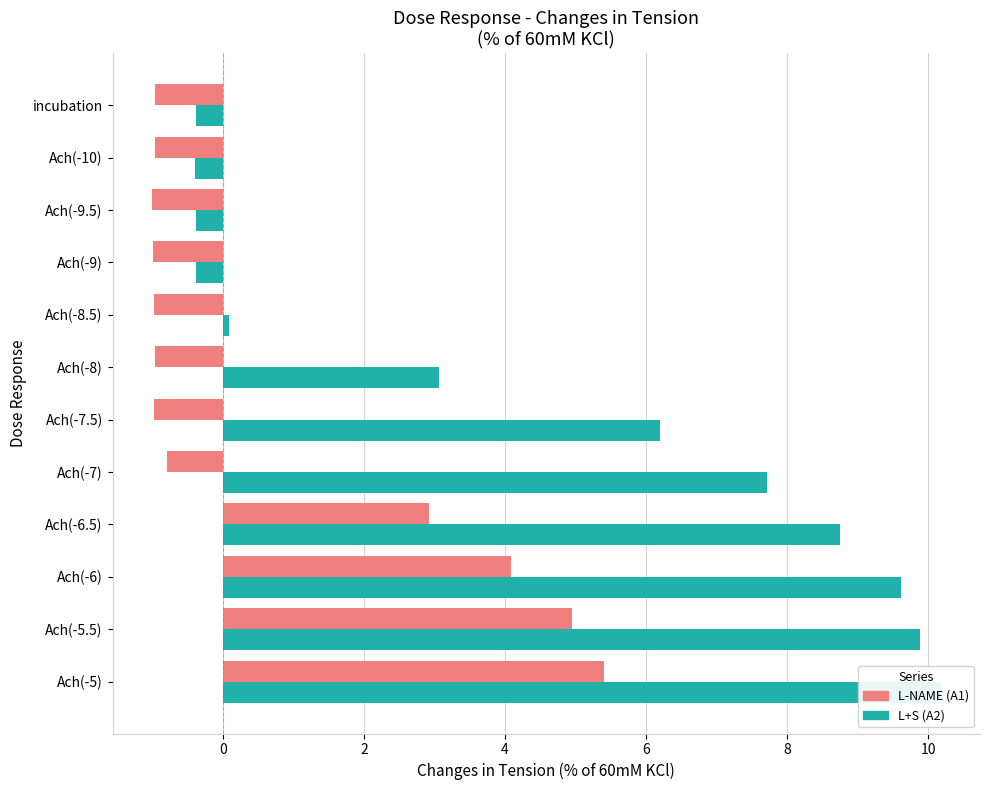

List the series in order of their peak value, highest first.

L+S (A2), L-NAME (A1)